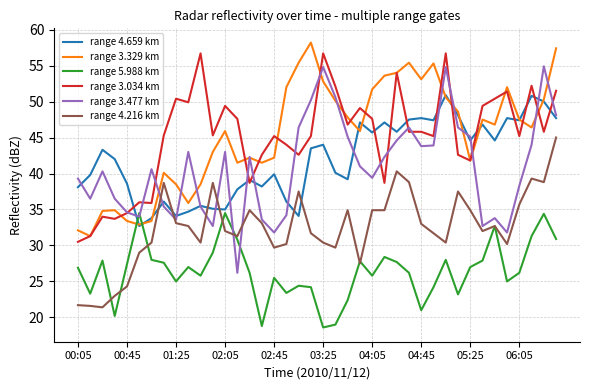

How many lines are shown in the chart?

6